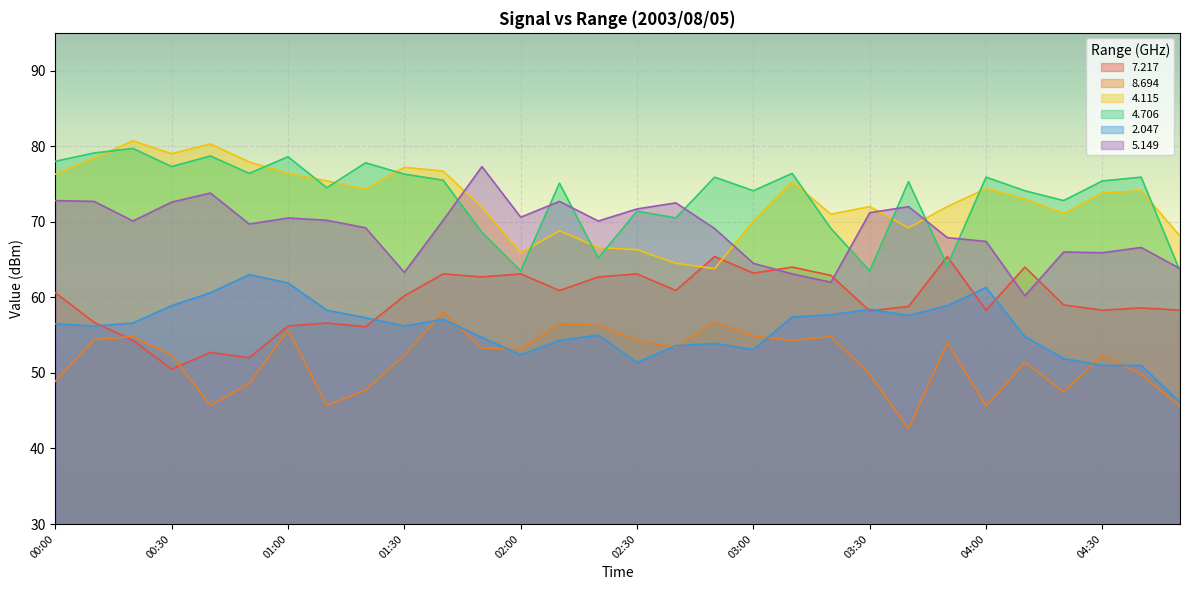

Which has a higher value, 02:00 or 00:40?

02:00